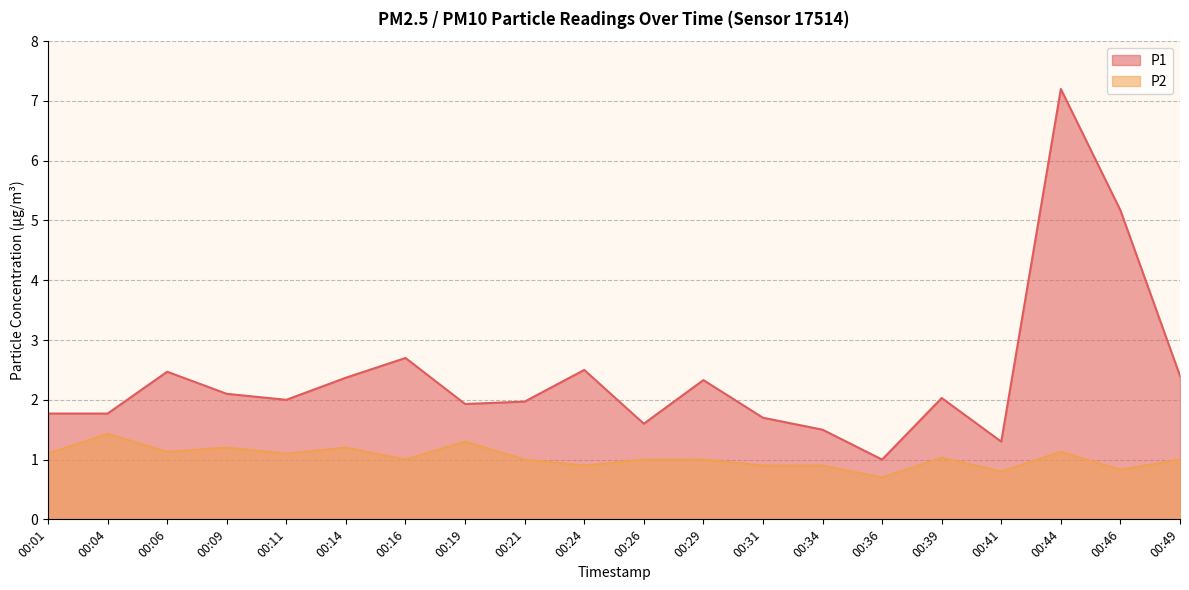

How many interior local valleys does the P1 series have?

5